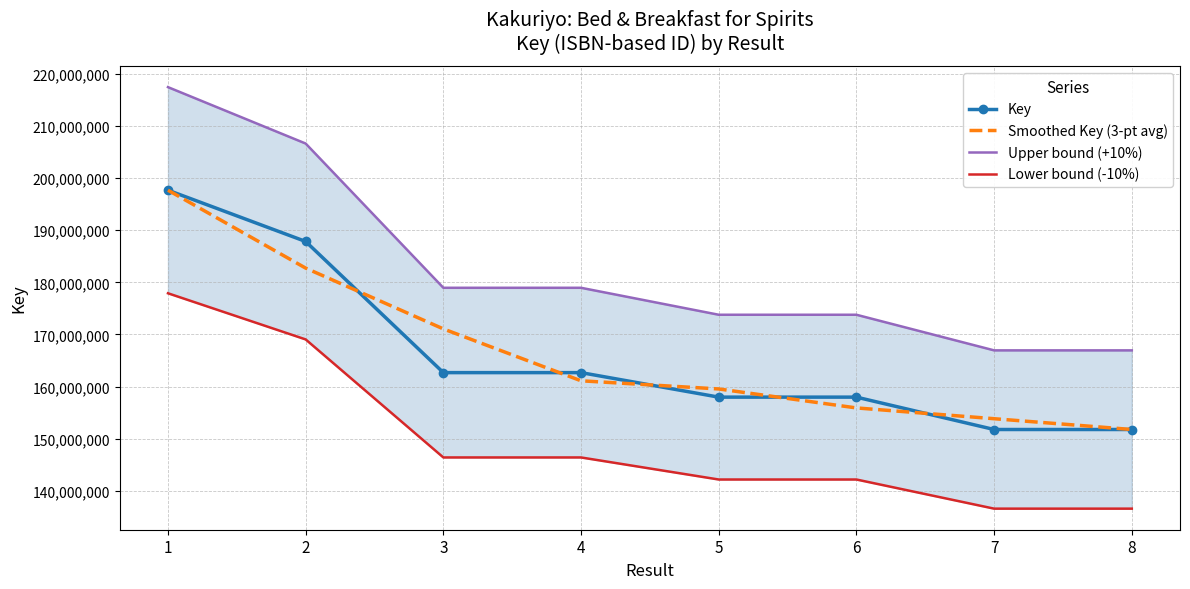

How many data points in Smoothed Key (3-pt avg) are above 161120308?

4